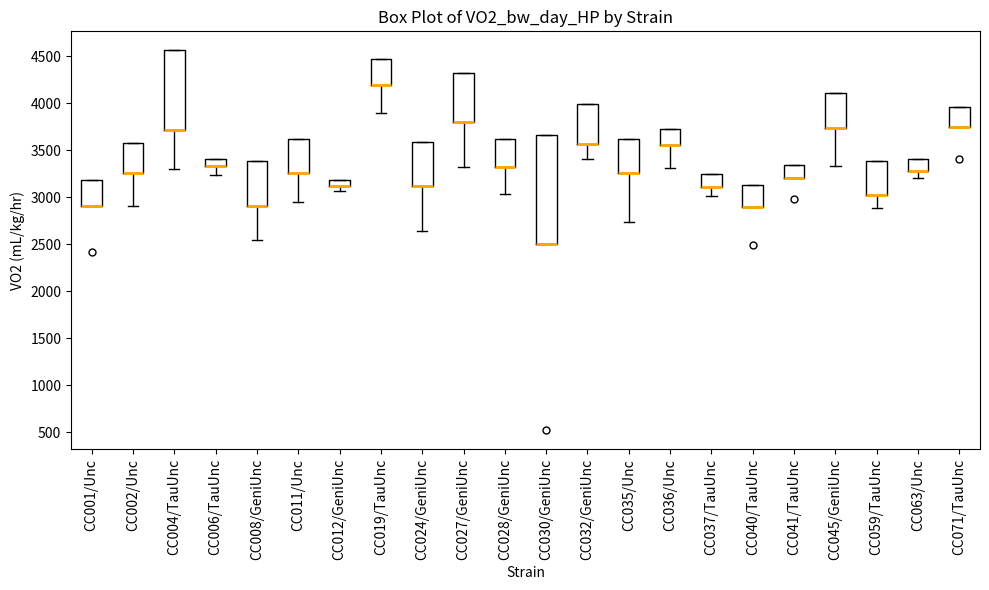

Where is the upper edge of the box for CC071/TauUnc on the y-axis? The values are not printed on the chart, so give them approximately, as read against the axis.

3950